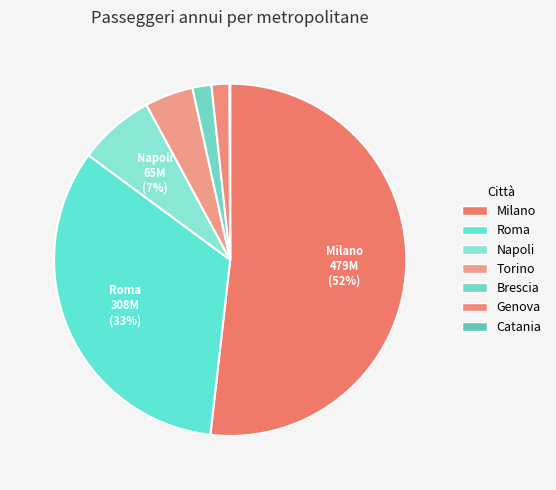

Which slice represents more than half of the pie?

Milano